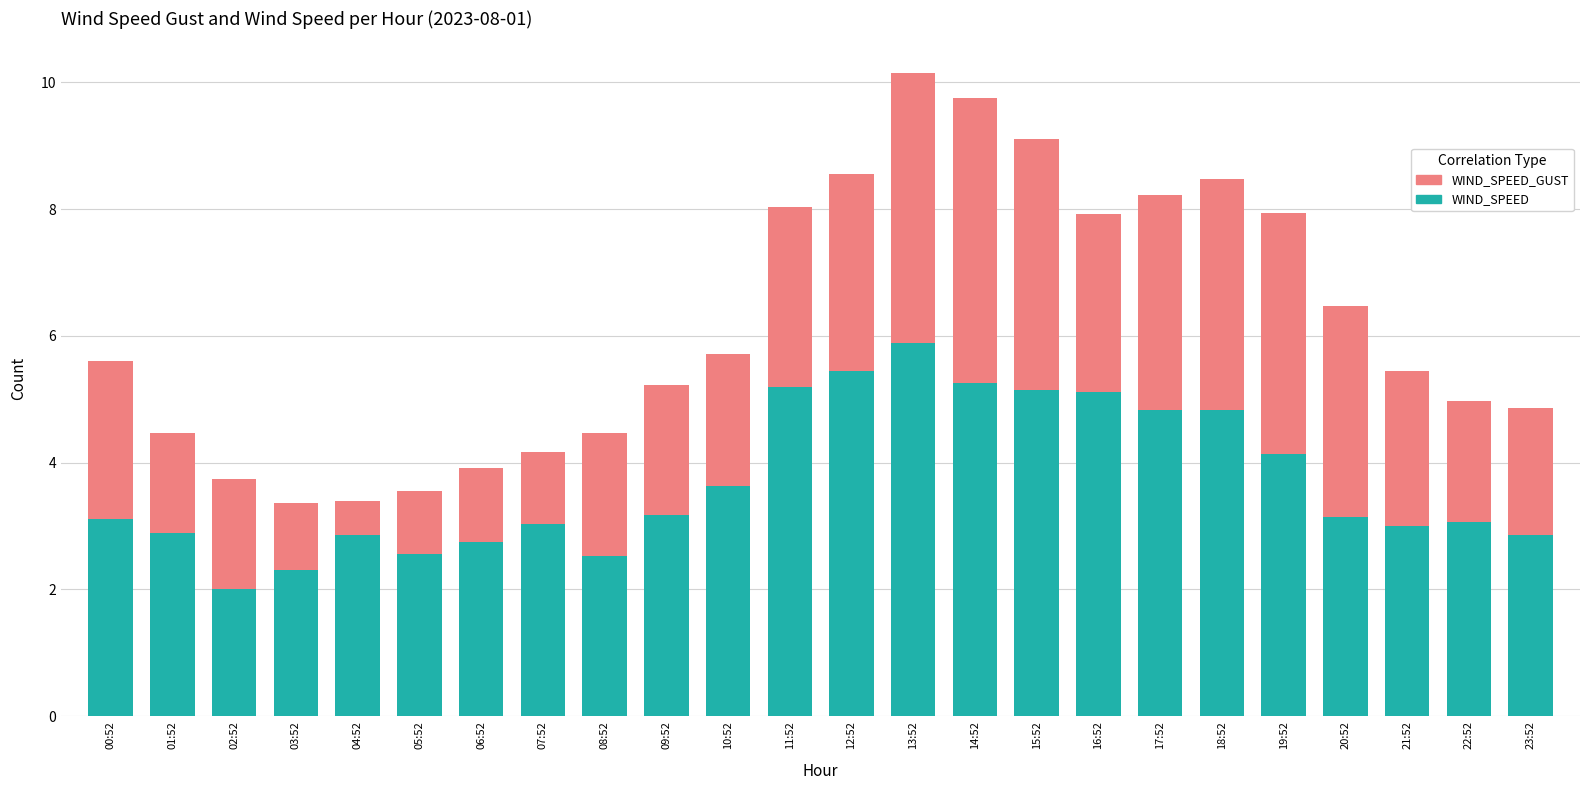

What is the total value across all series at 03:52?

3.4